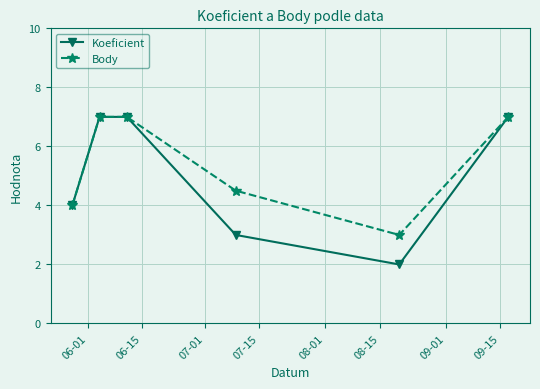

What is the sum of all Body values?

32.5